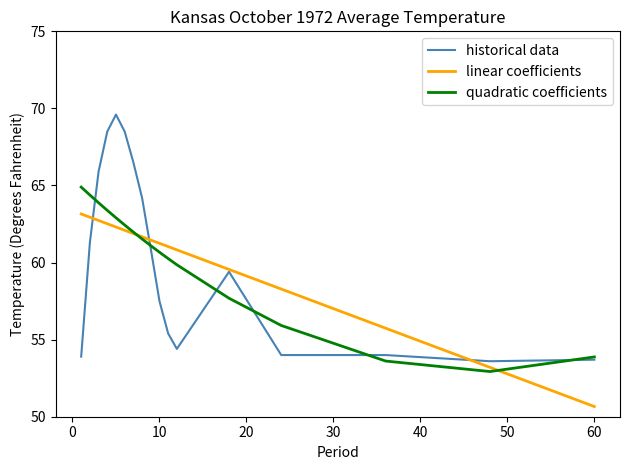

Reading left to right, transcribe all the data shown in this chart.

historical data: 53.9	61.3	65.9	68.5	69.6	68.5	66.5	64.2	60.9	57.5	55.4	54.4	59.4	54.0	54.0	53.6	53.7
linear coefficients: 63.2	62.9	62.7	62.5	62.3	62.1	61.9	61.7	61.5	61.2	61.0	60.8	59.6	58.3	55.7	53.2	50.7
quadratic coefficients: 64.9	64.4	63.9	63.4	62.9	62.4	62.0	61.5	61.1	60.7	60.3	59.9	57.7	55.9	53.6	52.9	53.9